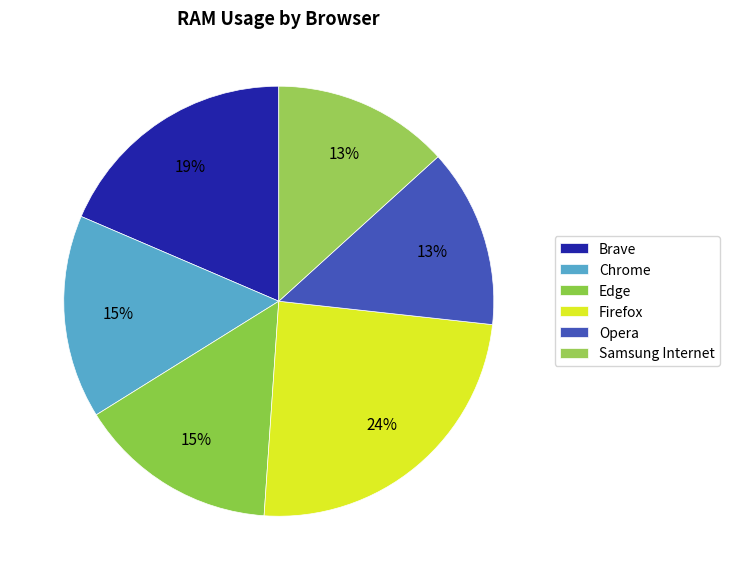

Approximately how many times larger is the value at Brave compared to Samsung Internet?

1.4